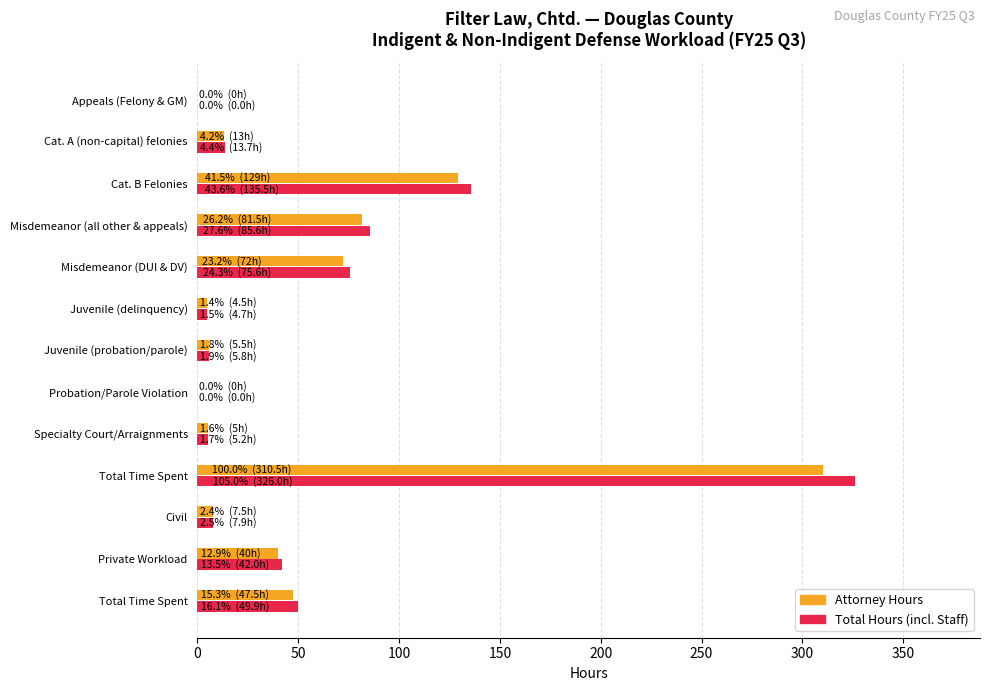

What are all the series names shown in the legend?

Attorney Hours, Total Hours (incl. Staff)